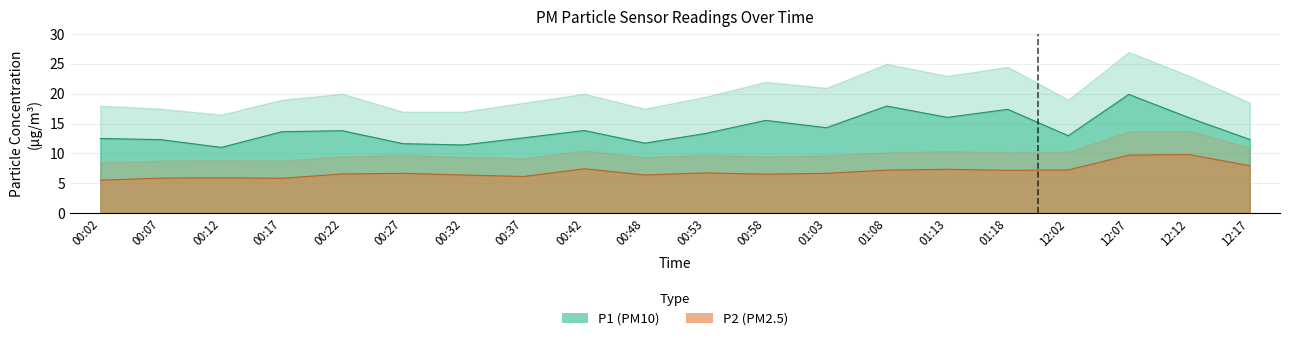

What position from the left is 00:37?

8